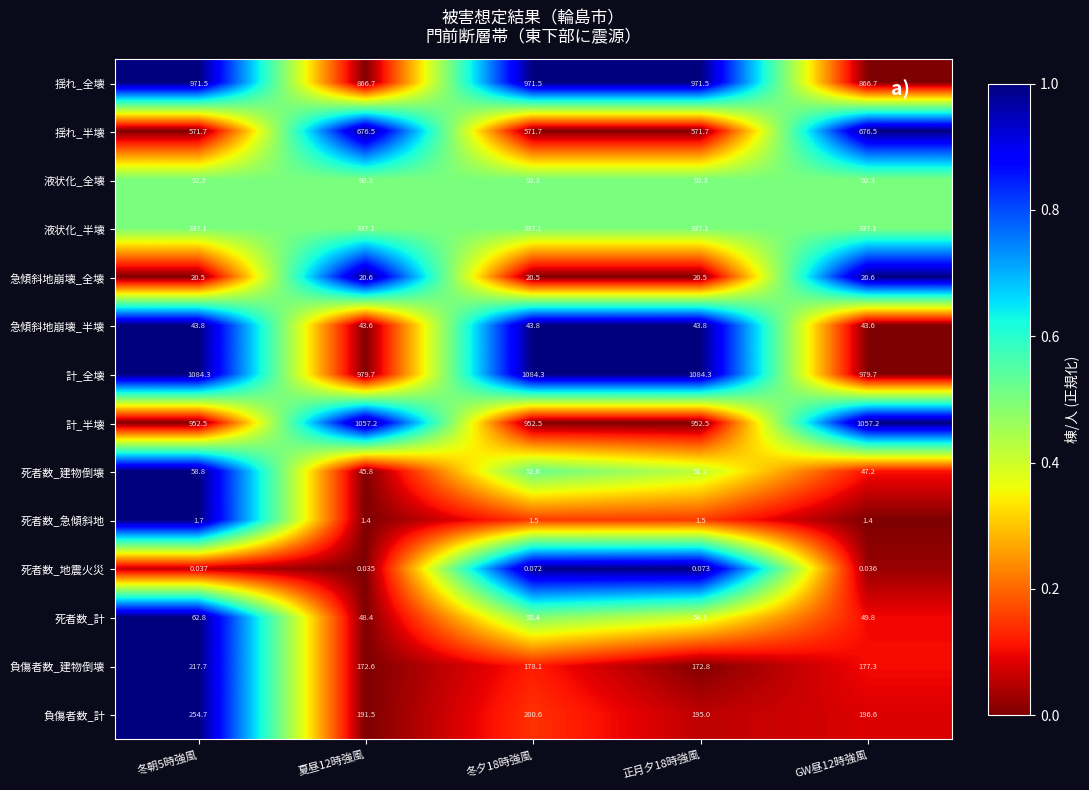

At how many categories does at least one series exceed 0?

5